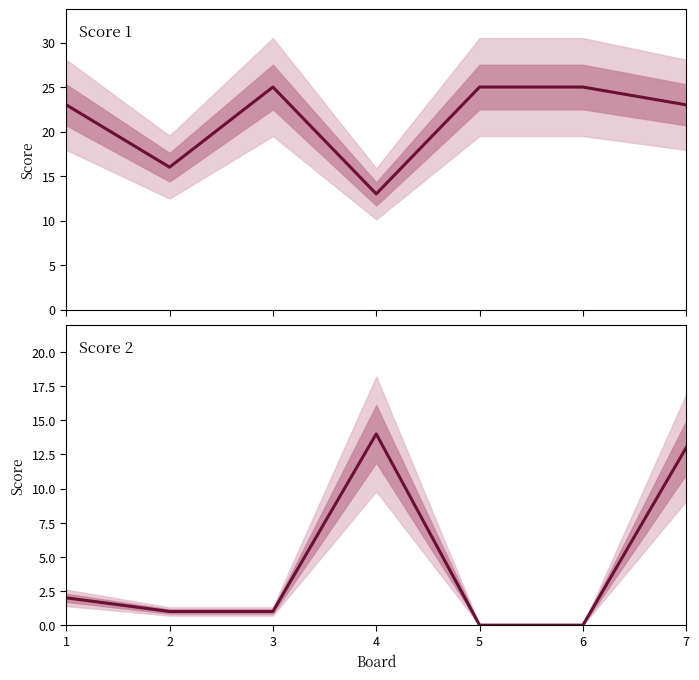

Reading left to right, extract all data points from this chart.

Score 1: 23	16	25	13	25	25	23
Score 2: 2	1	1	14	0	0	13